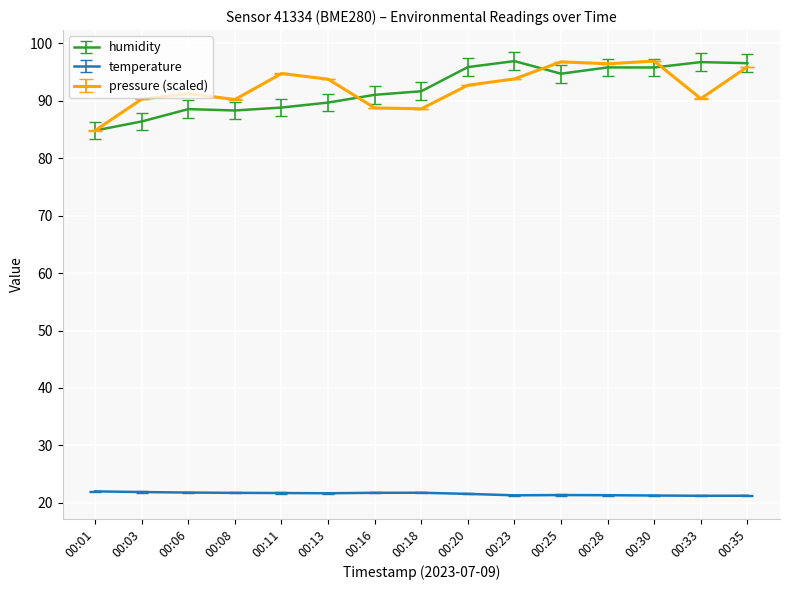

True or false: temperature and humidity intersect in this chart.

False